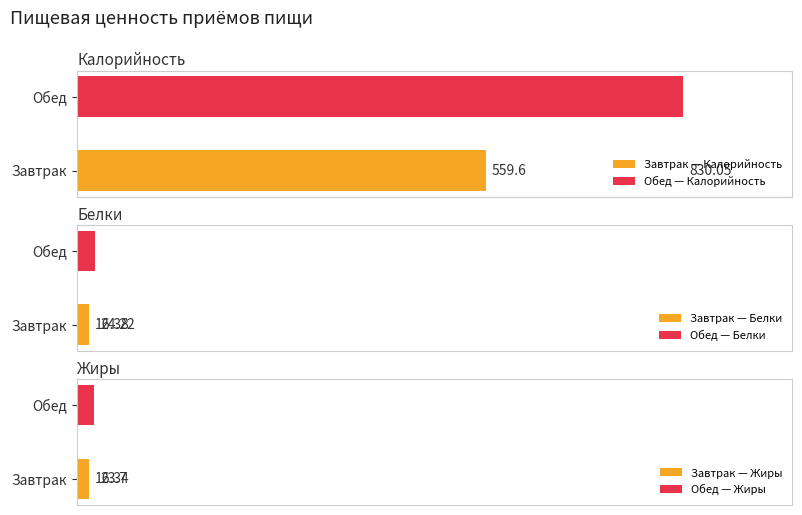

How many data points does each series have?

2